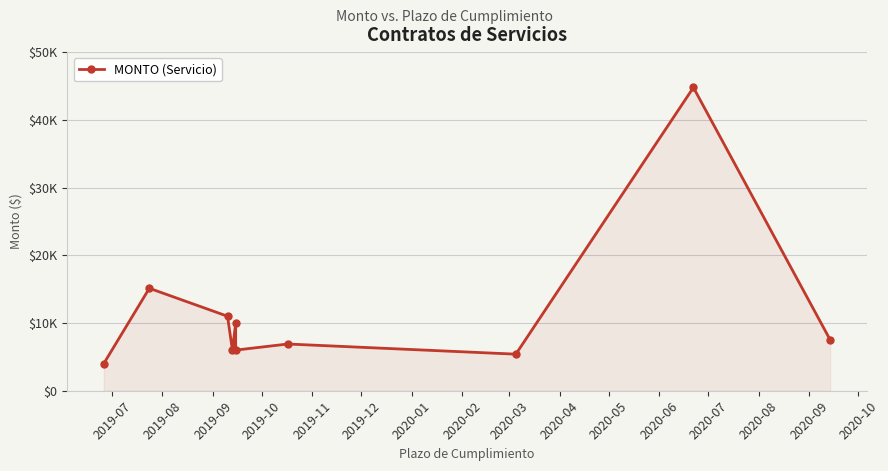

What is the sum of all values?

116706.2